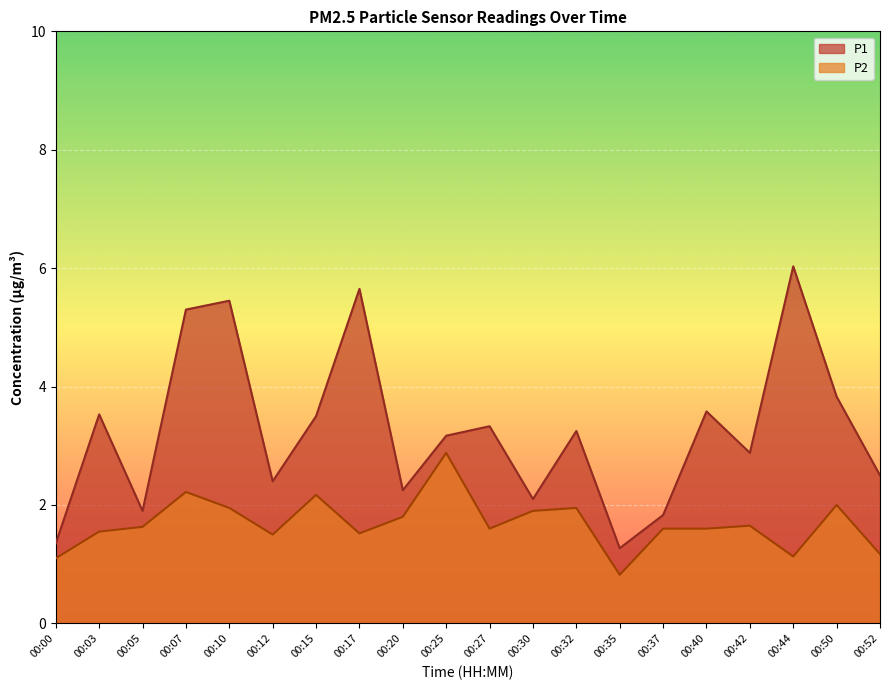

Reading left to right, list all the values displayed in this chart.

P1: 00:00=1.4	00:03=3.5	00:05=1.9	00:07=5.3	00:10=5.5	00:12=2.4	00:15=3.5	00:17=5.7	00:20=2.2	00:25=3.2	00:27=3.3	00:30=2.1	00:32=3.2	00:35=1.3	00:37=1.8	00:40=3.6	00:42=2.9	00:44=6.0	00:50=3.8	00:52=2.5
P2: 00:00=1.1	00:03=1.6	00:05=1.6	00:07=2.2	00:10=1.9	00:12=1.5	00:15=2.2	00:17=1.5	00:20=1.8	00:25=2.9	00:27=1.6	00:30=1.9	00:32=1.9	00:35=0.8	00:37=1.6	00:40=1.6	00:42=1.6	00:44=1.1	00:50=2.0	00:52=1.2